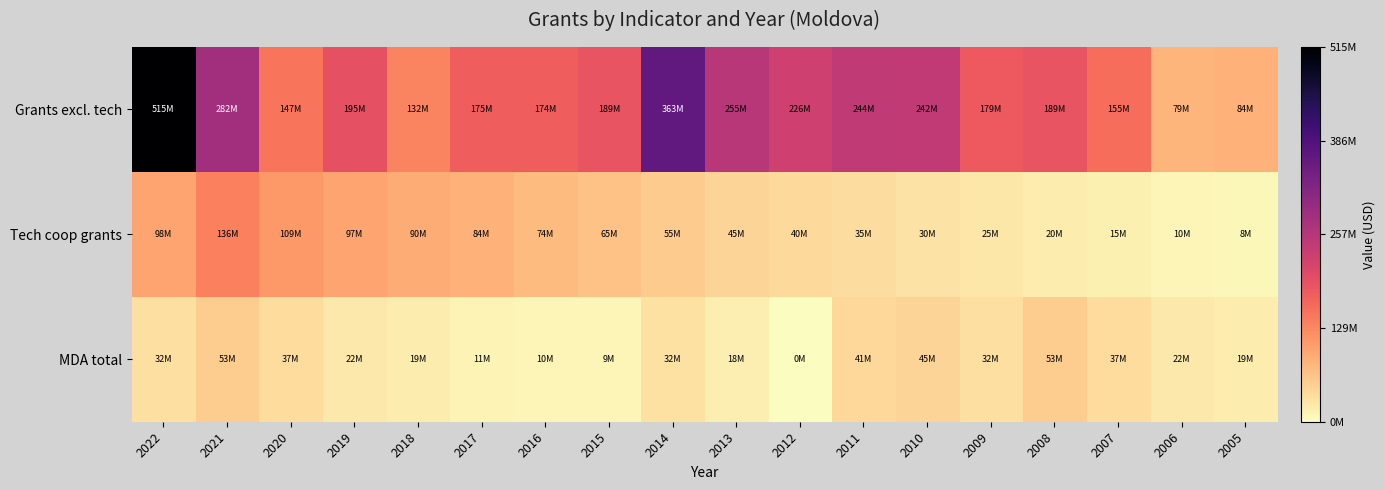

How many distinct data groups are displayed?

3